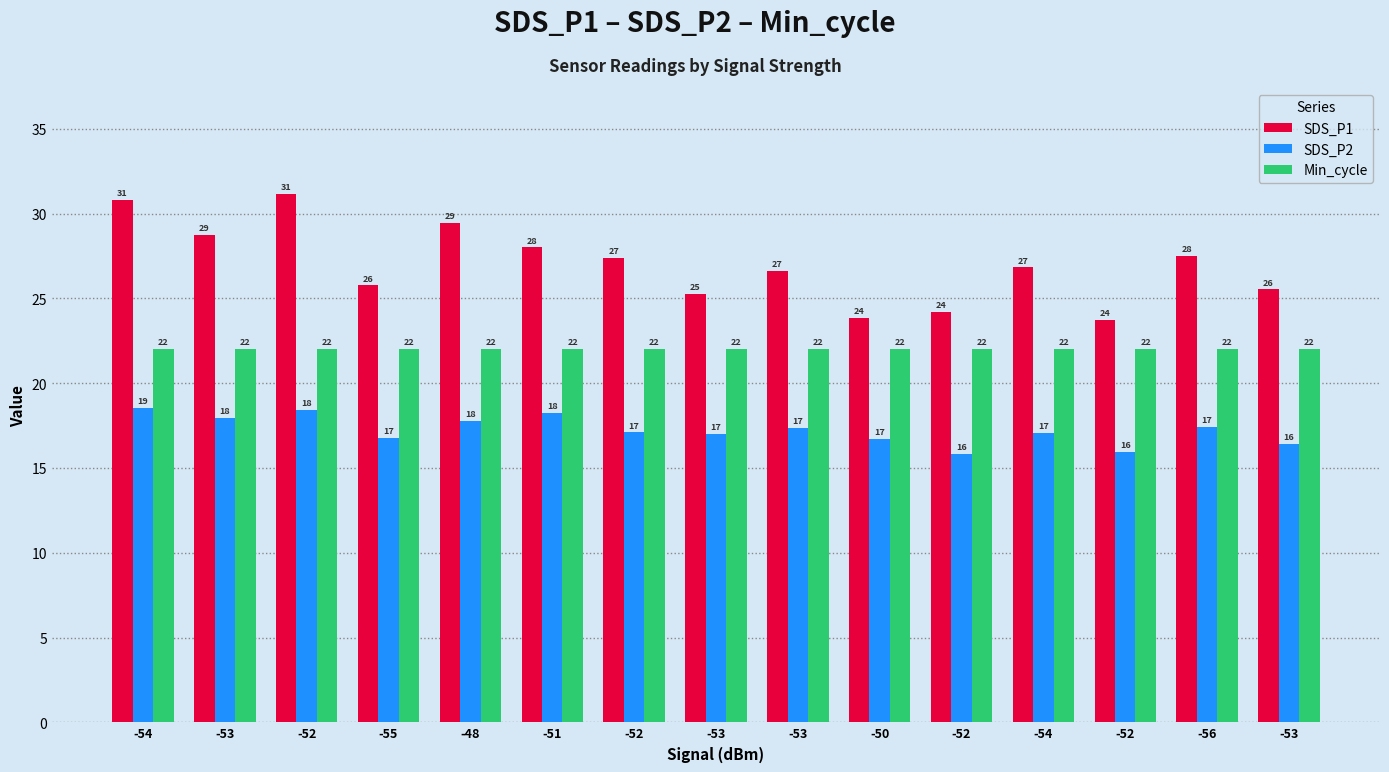

Reading left to right, list all the values displayed in this chart.

SDS_P1: 30.8	28.7	31.2	25.8	29.5	28.0	27.4	25.3	26.6	23.8	24.2	26.8	23.7	27.5	25.5
SDS_P2: 18.5	17.9	18.4	16.8	17.8	18.2	17.1	17.0	17.4	16.7	15.8	17.1	15.9	17.4	16.4
Min_cycle: 22.0	22.0	22.0	22.0	22.0	22.0	22.0	22.0	22.0	22.0	22.0	22.0	22.0	22.0	22.0